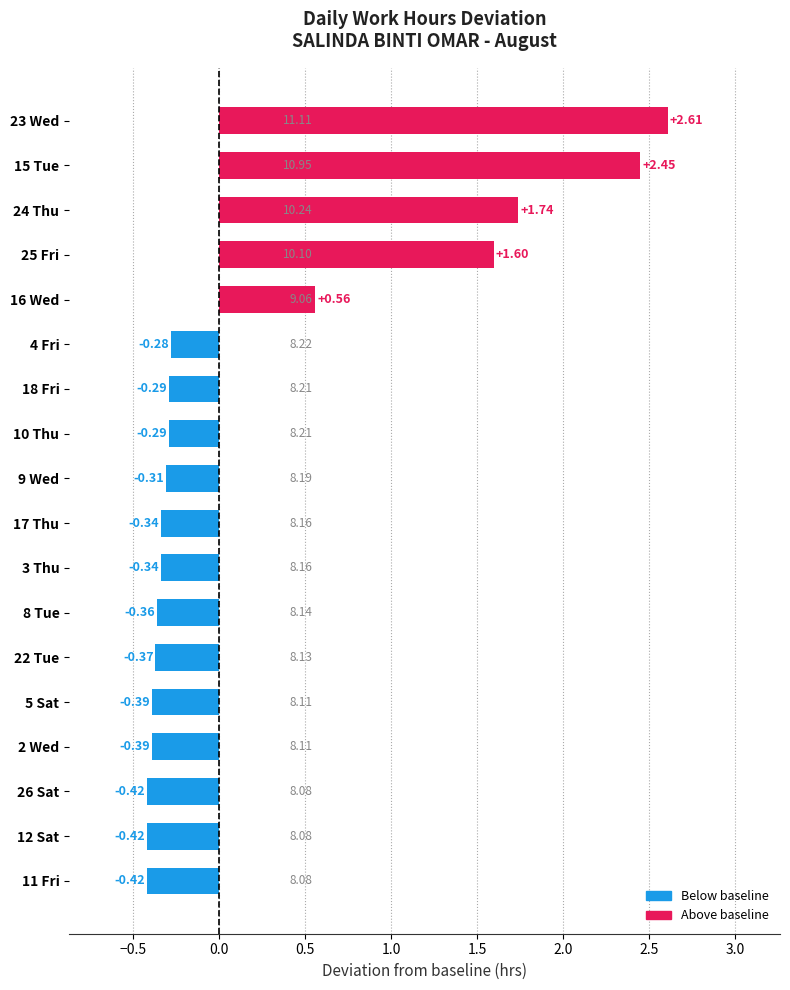

Are the bars horizontal?

Yes